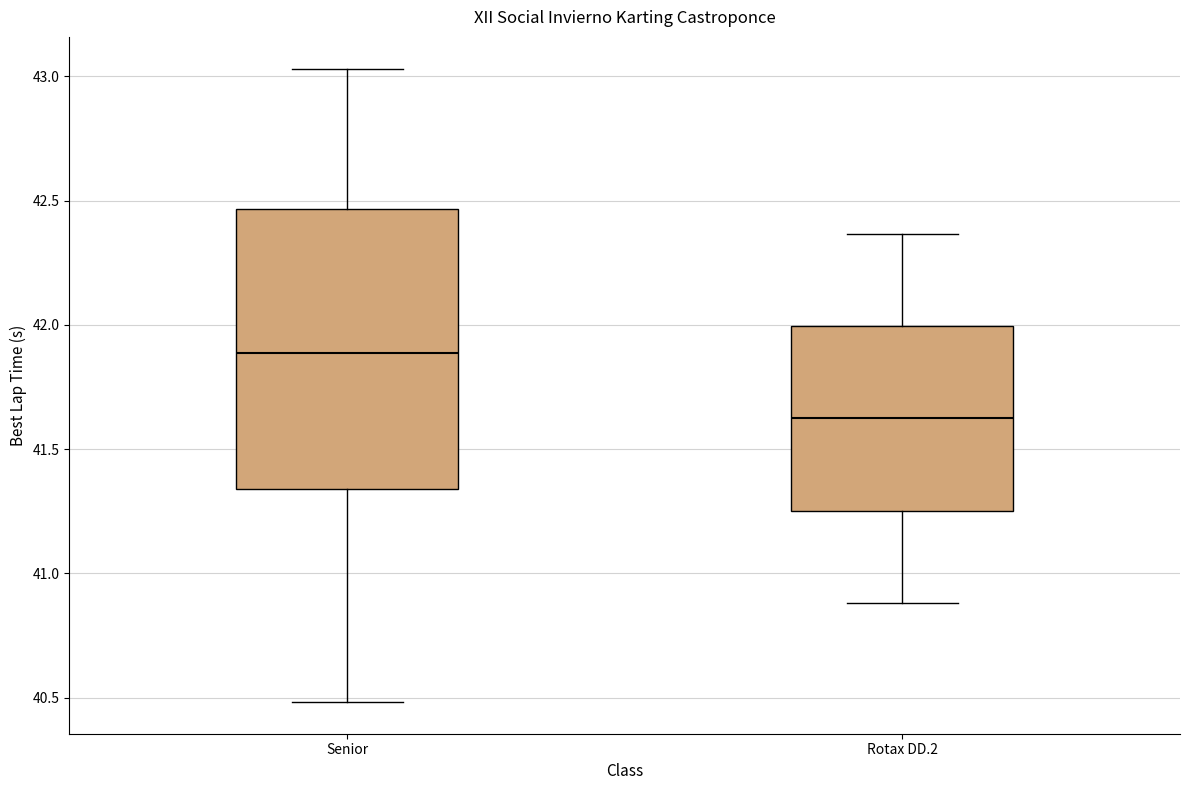

Comparing the boxes themselves (not the whiskers), which one is the tallest?

Senior